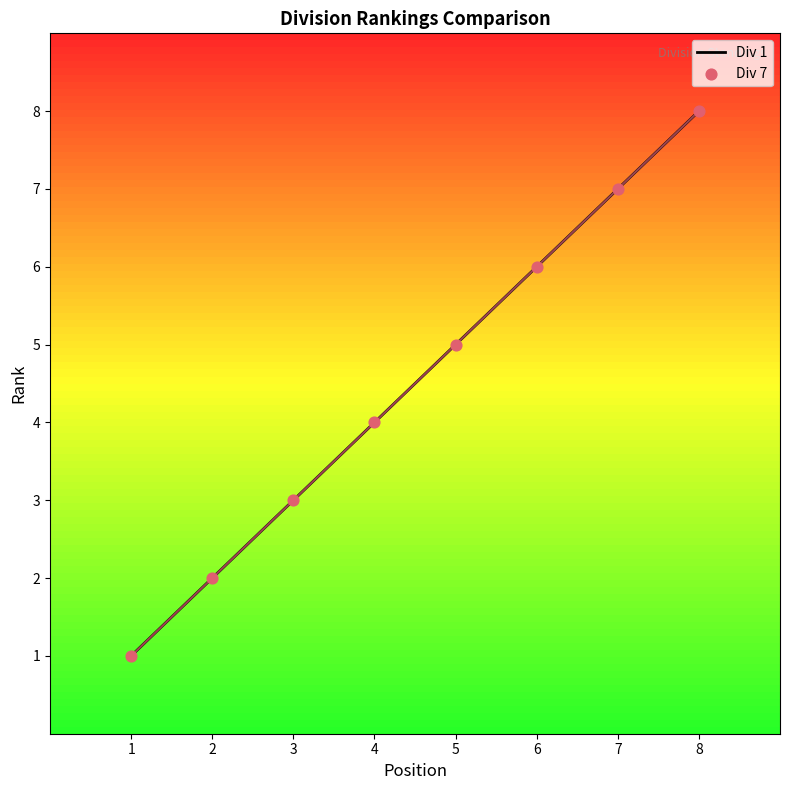

What is the change in value from 4 to 8?

+4